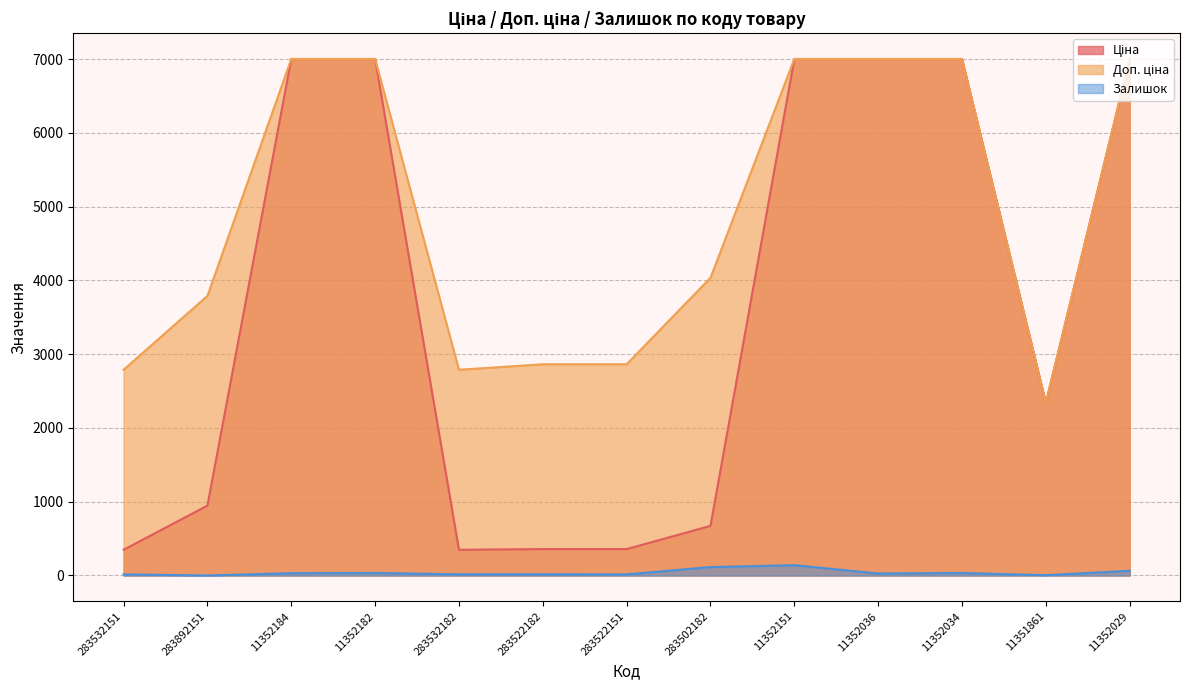

What is the label of the 3rd point from the right?

11352034